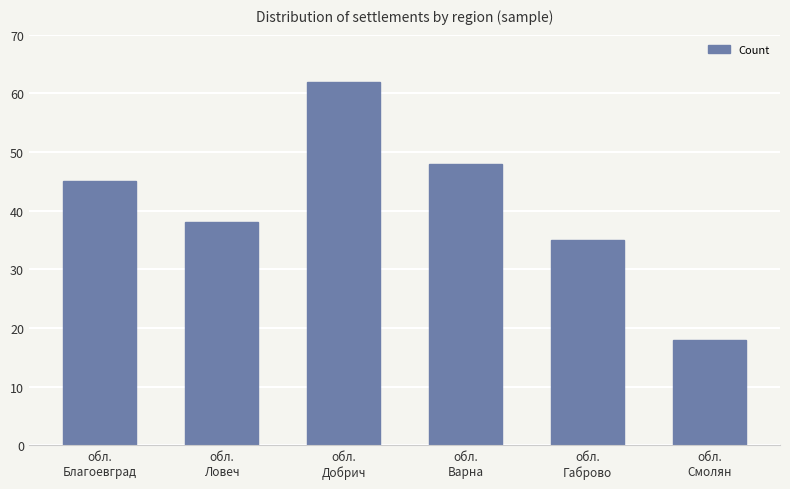

Count the number of data series in this chart.

1